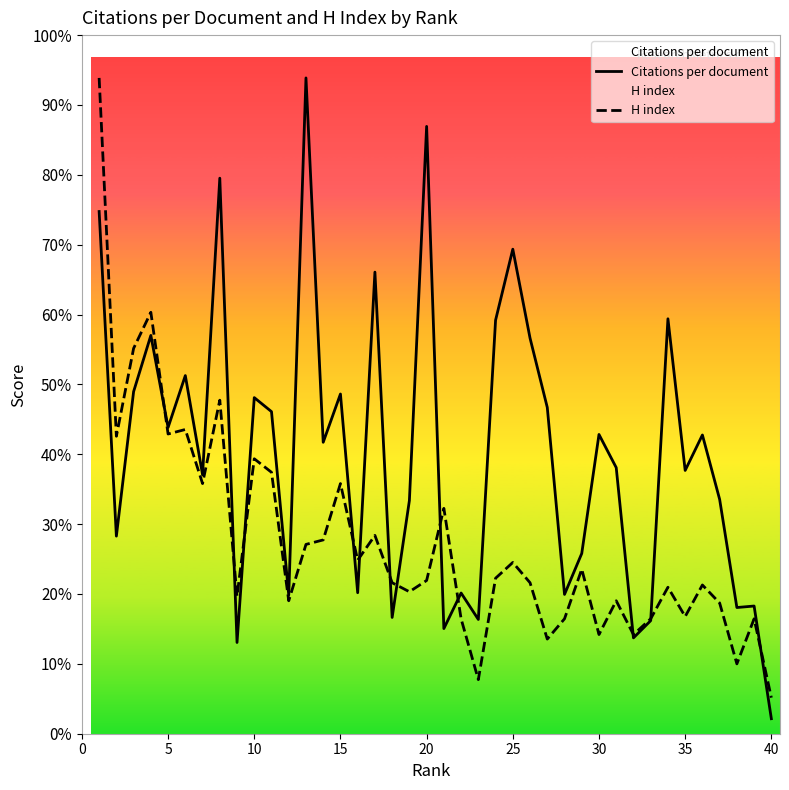

What are all the series names shown in the legend?

Citations per document, H index